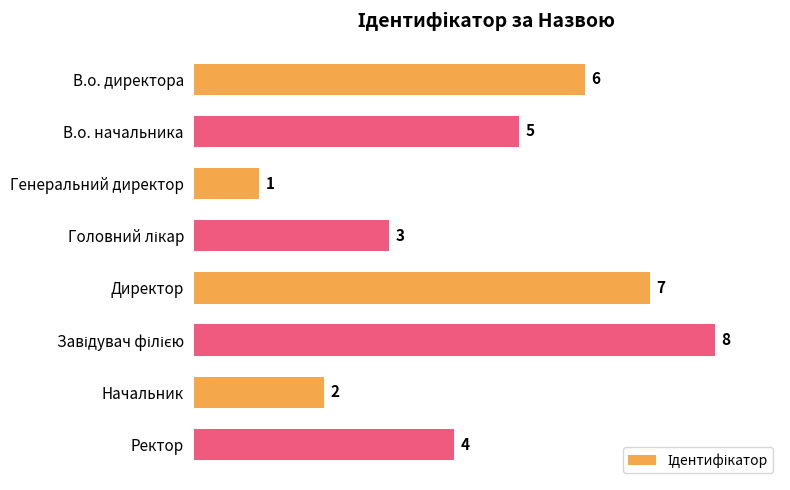

Count the number of categories in the chart.

8